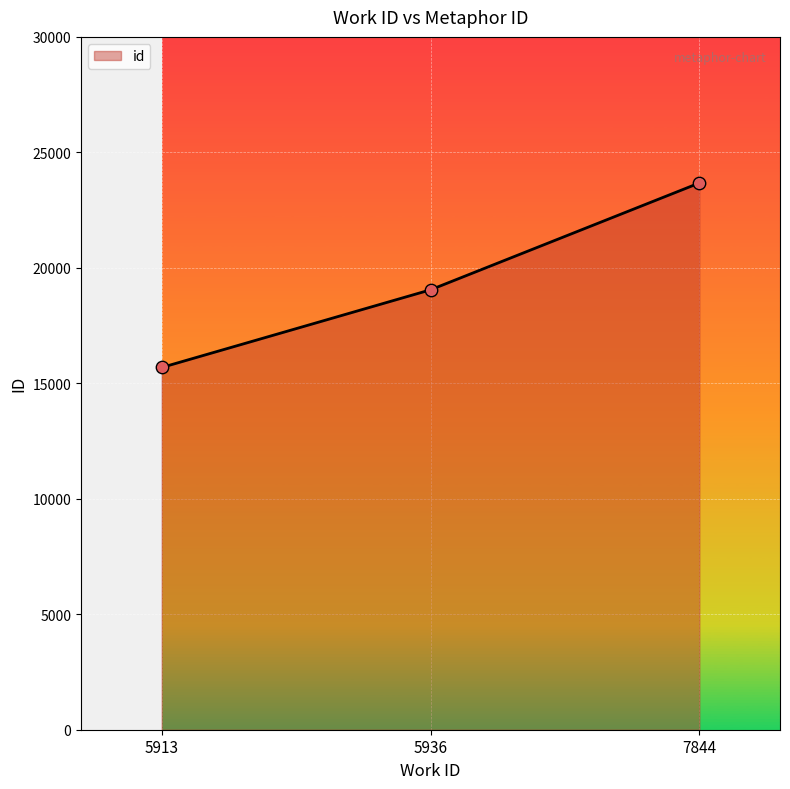

Which has a higher value, 5936 or 5913?

5936